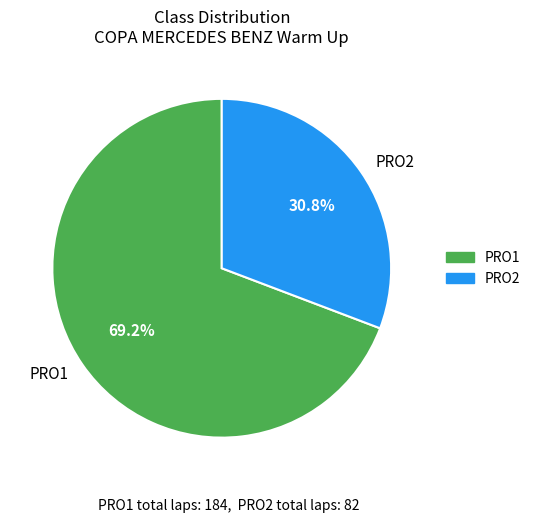

Between PRO2 and PRO1, which is larger?

PRO1